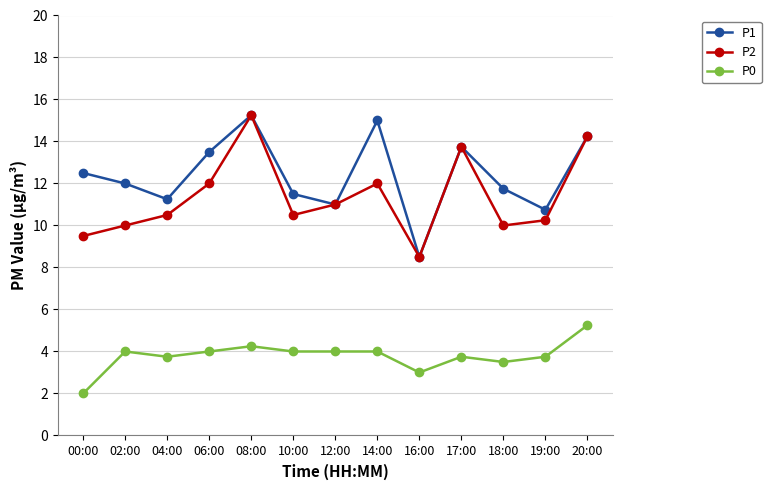

Where is P1 nearest to the value 11?

12:00